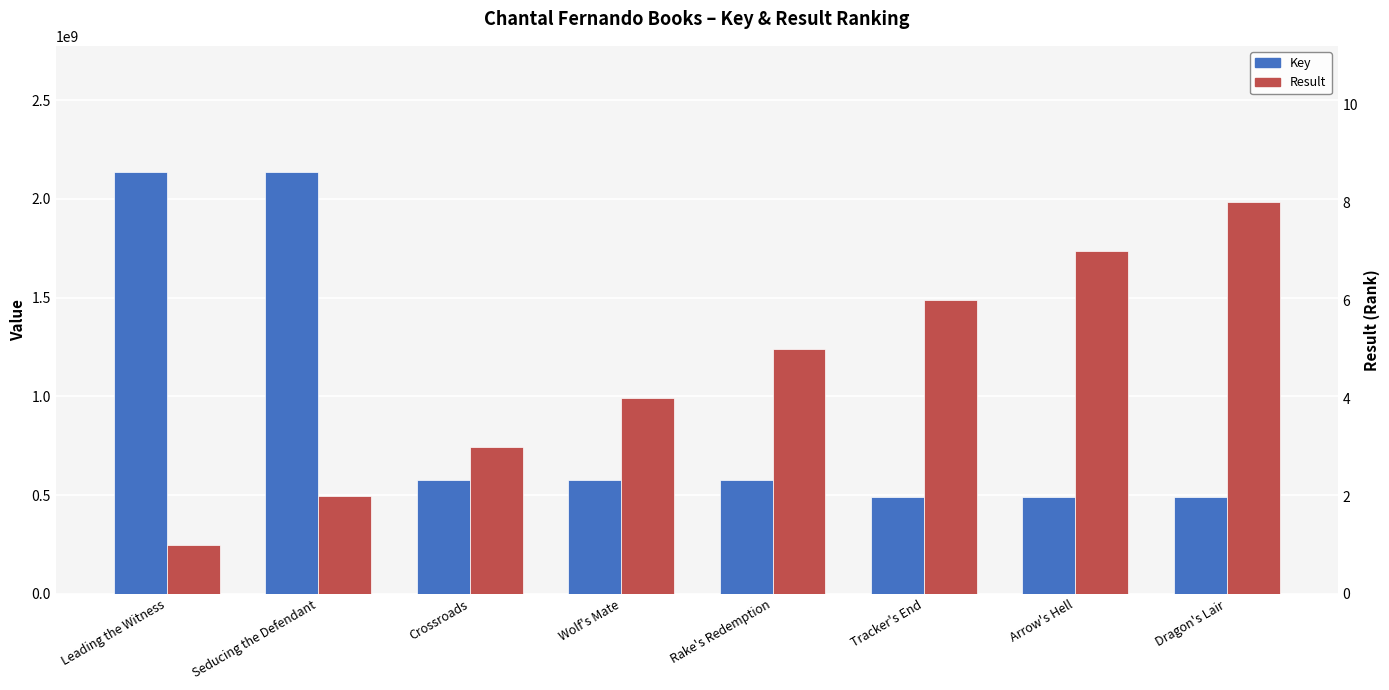

What value does the Result series have at Seducing the Defendant?

2